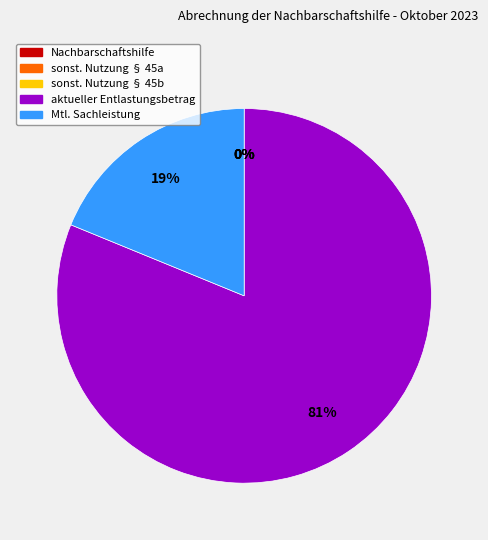

What is the majority slice?

aktueller Entlastungsbetrag